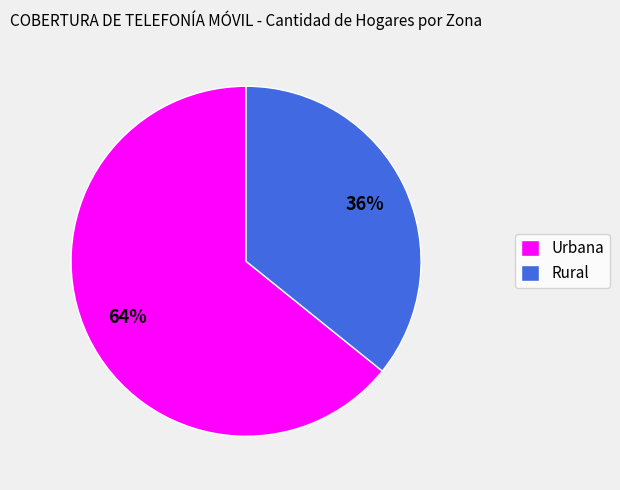

To the nearest percent, what portion does Rural represent?

36%